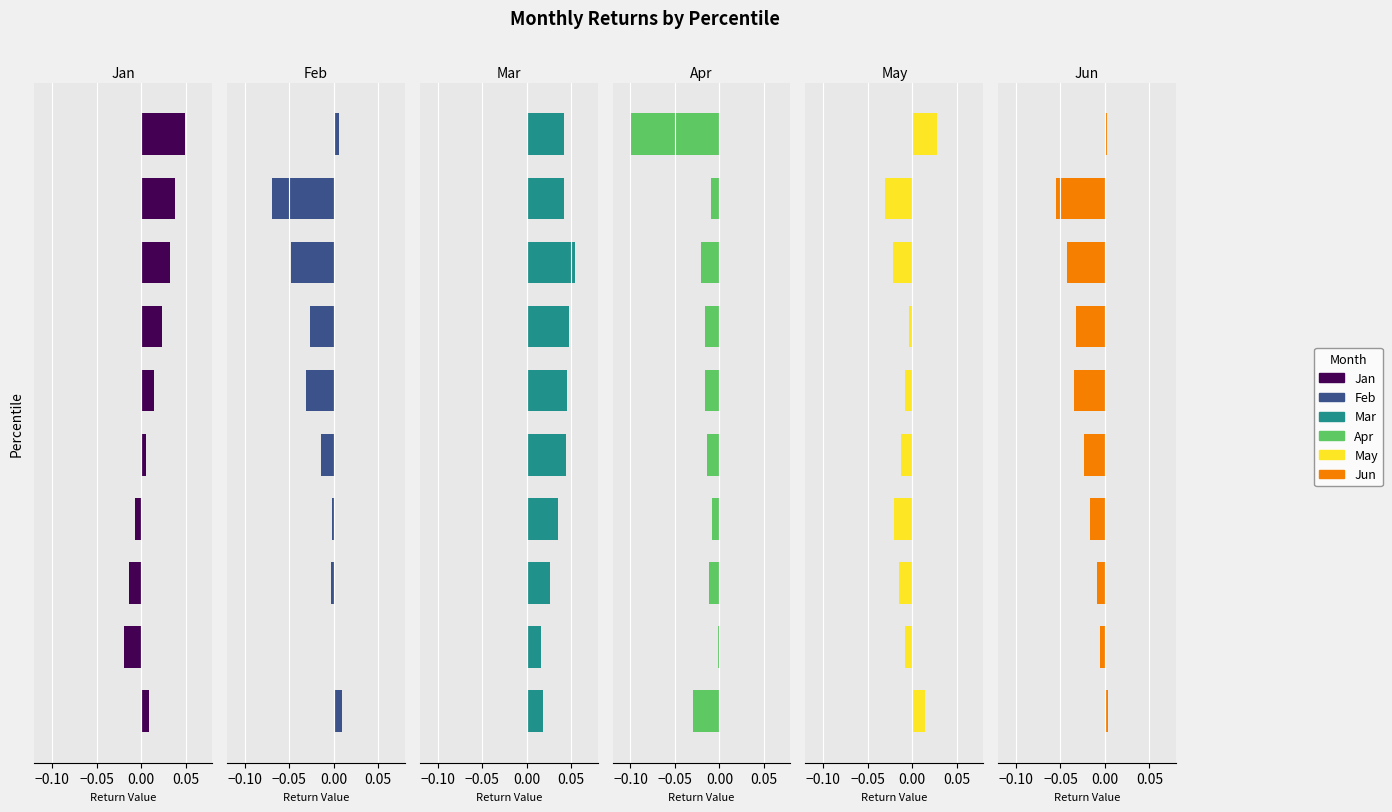

True or false: Jun has a value of -0.0 at −0.05.

False